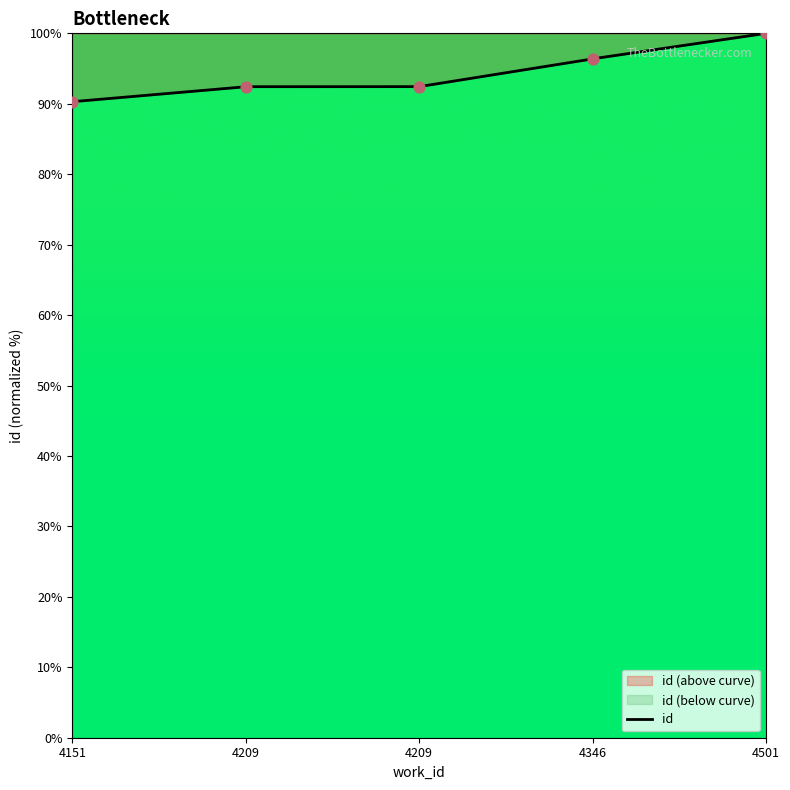

What is the ratio of the value at 4209 to the value at 4501?

0.9